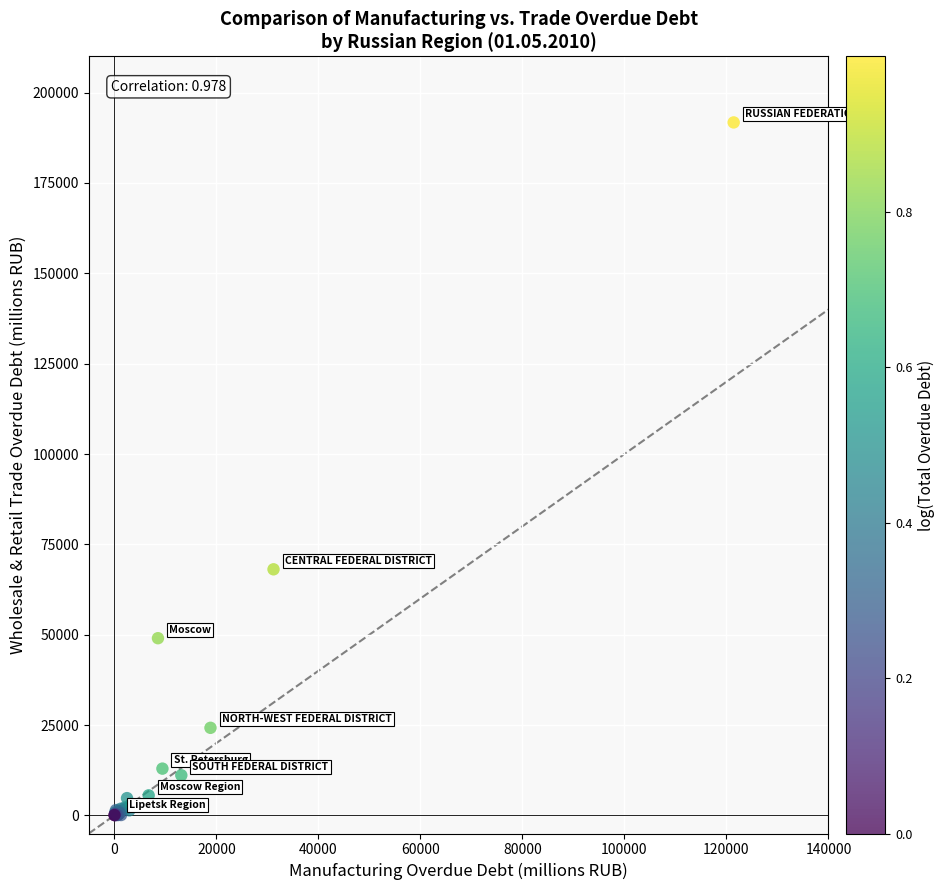

What Y value in the scatter plot is closest to 95911?

68101